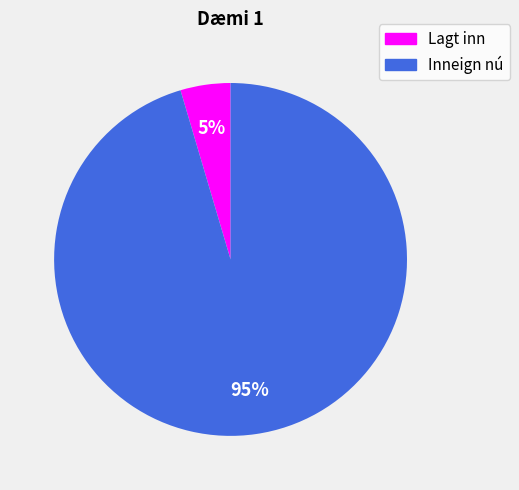

What is the majority slice?

Inneign nú